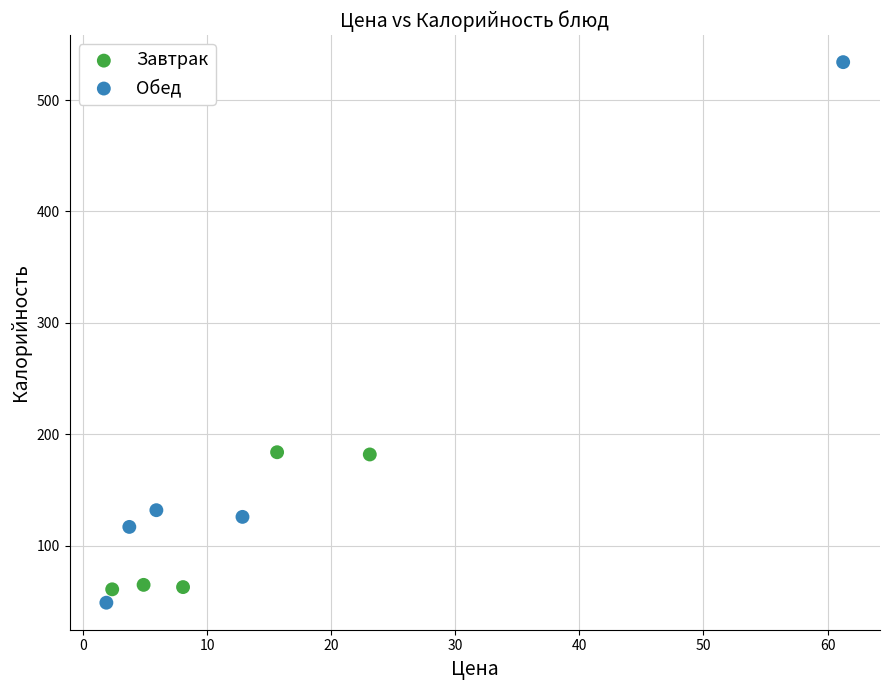

Which series contains the highest Y value?

Обед